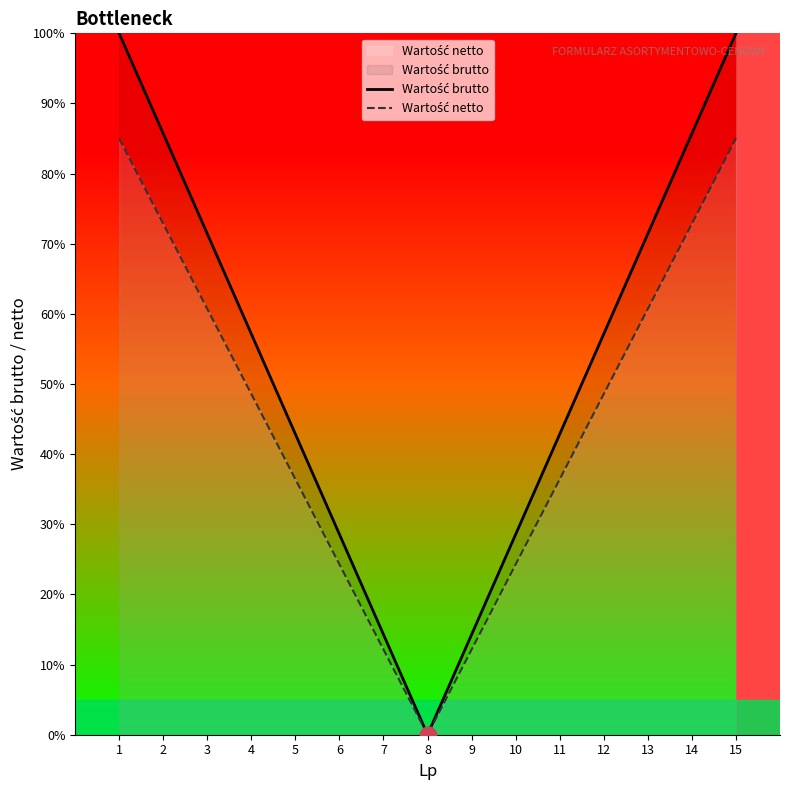

What is the sum of all Wartość brutto values?

800.0